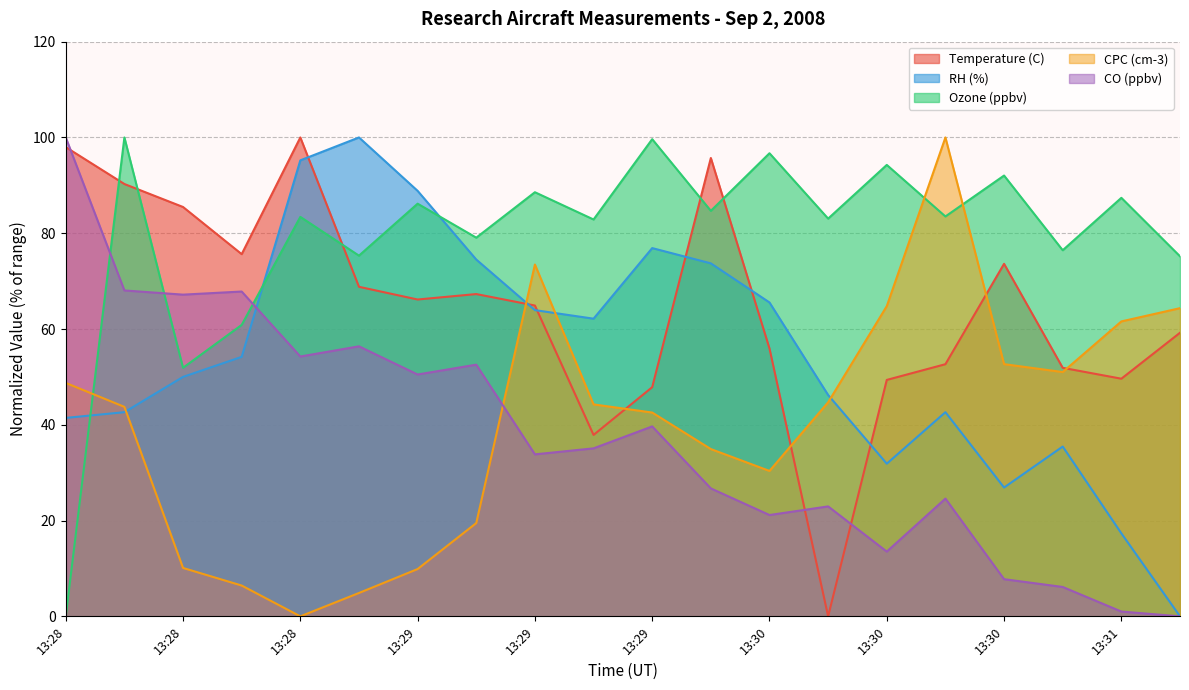

How many lines are shown in the chart?

5